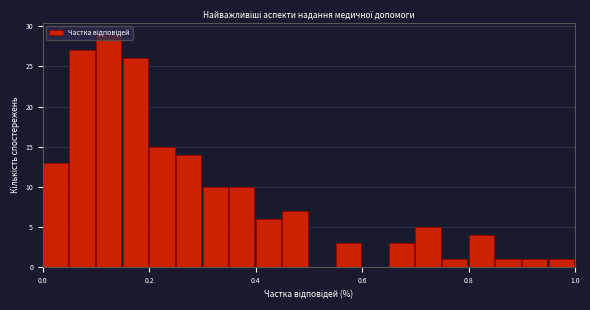

Around what value on the x-axis is the tallest bar? Give the approximate position of its centre, as read against the axis.

0.12